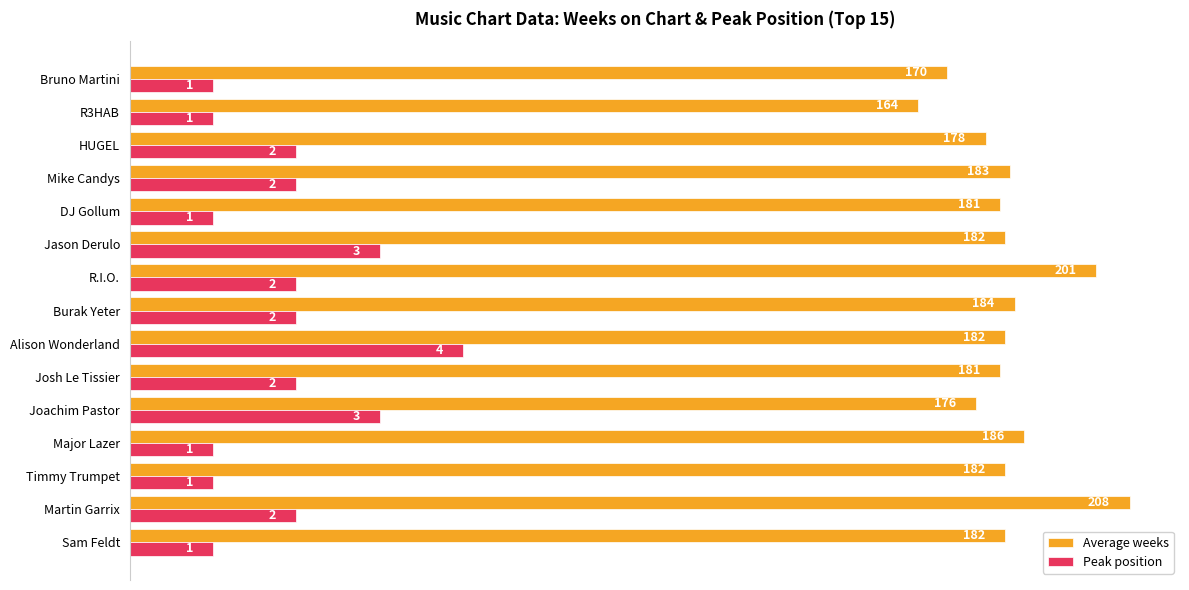

What are all the series names shown in the legend?

Average weeks, Peak position